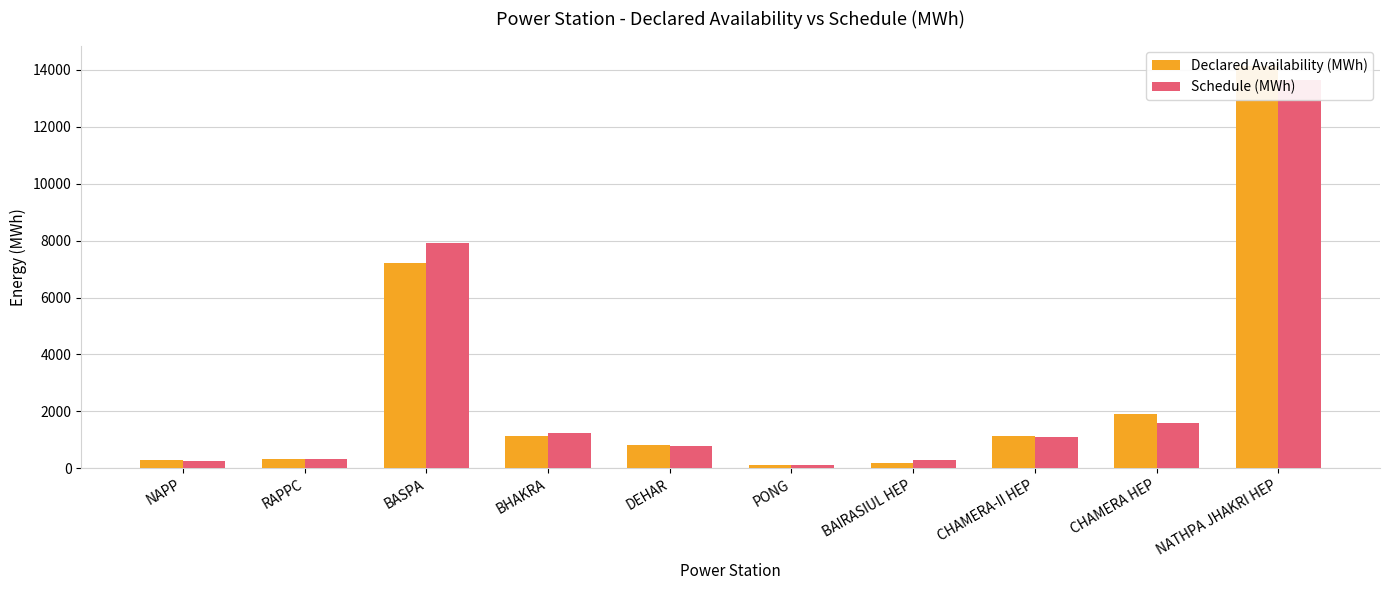

What is the difference between the maximum and minimum values in the Declared Availability (MWh) series?

14047.0